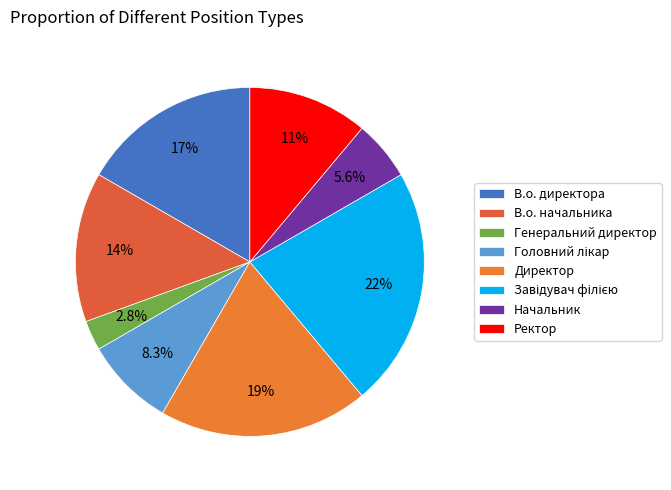

Rank the categories by value from highest to lowest.

Завідувач філією, Директор, В.о. директора, В.о. начальника, Ректор, Головний лікар, Начальник, Генеральний директор